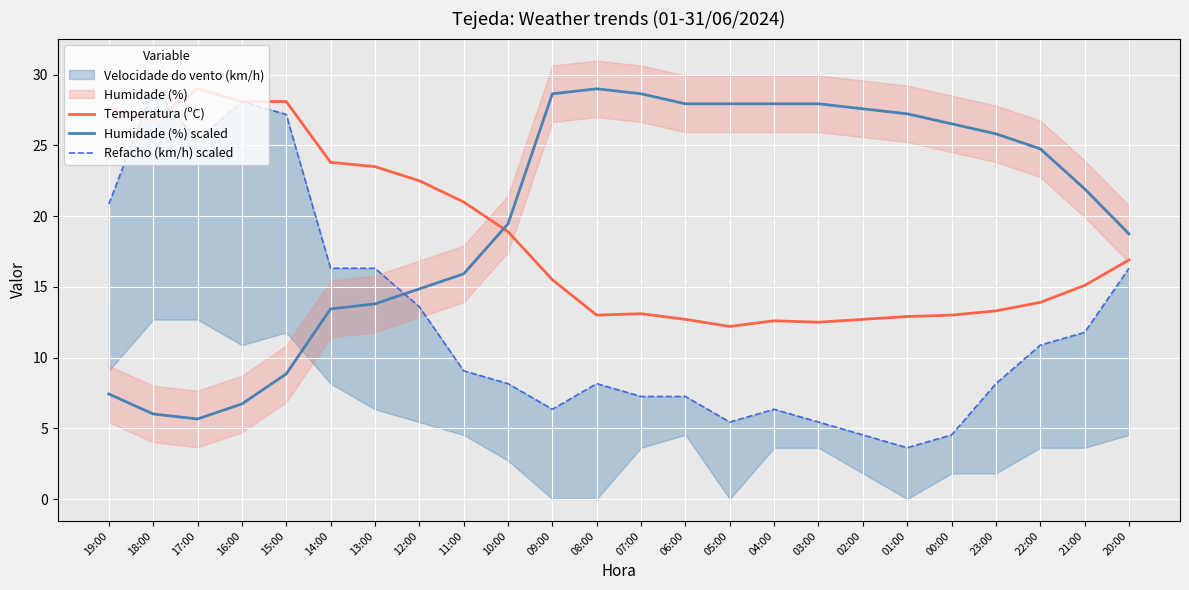

What is the maximum value for Temperatura (ºC)?

29.0